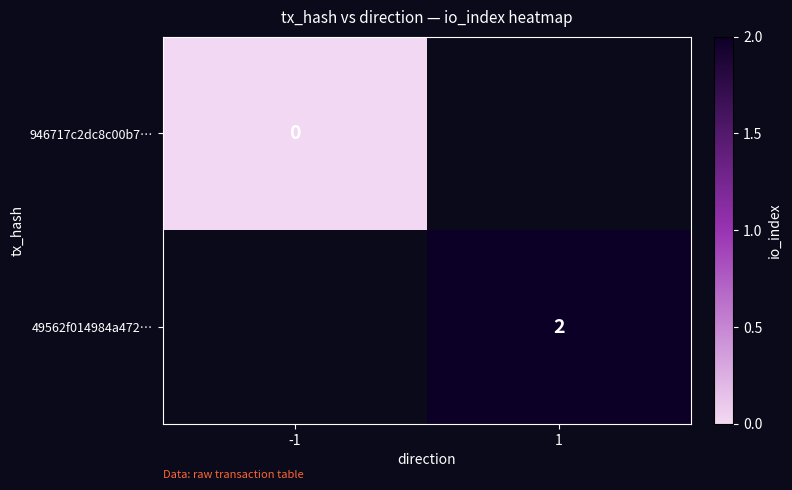

True or false: 49562f014984a472… has a value of 2 at 1.

True